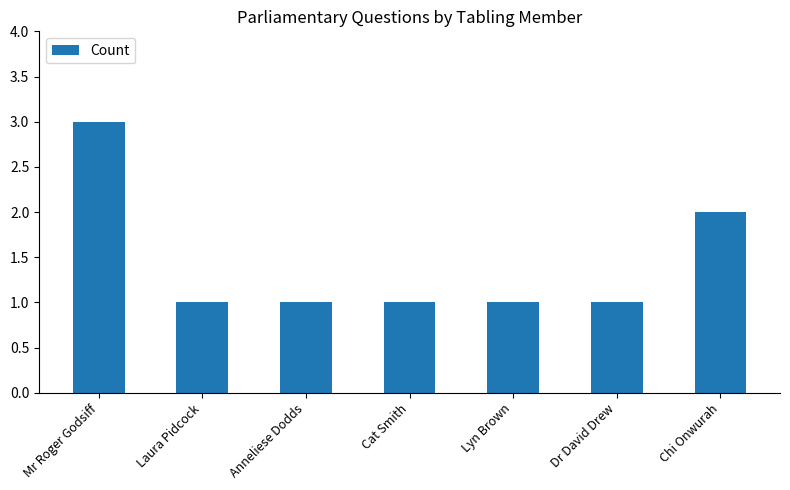

True or false: the data shows 1 at Anneliese Dodds.

True